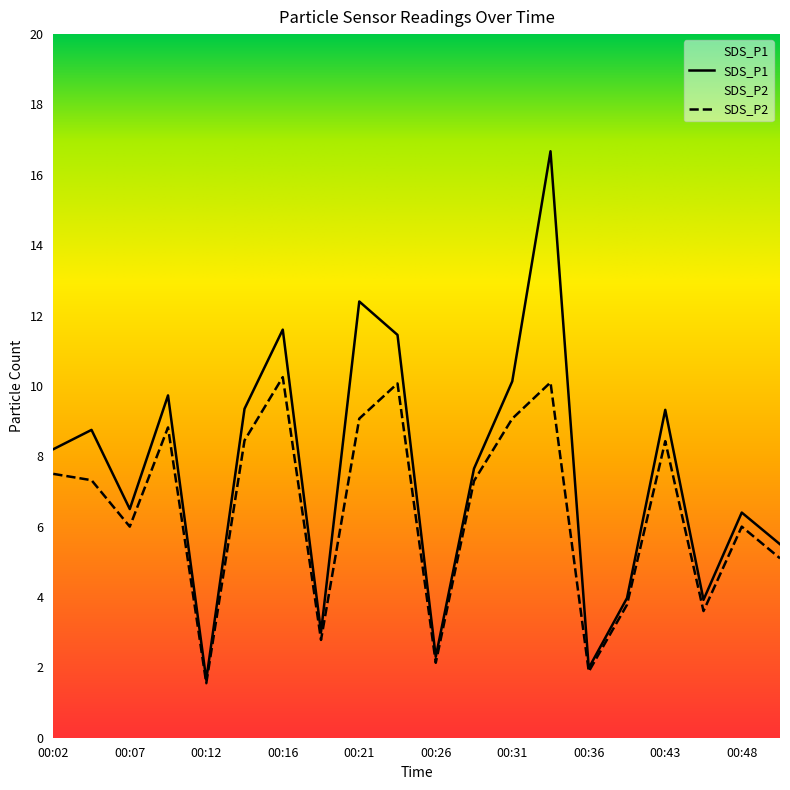

At which category does SDS_P1 reach its first local valley?

00:07